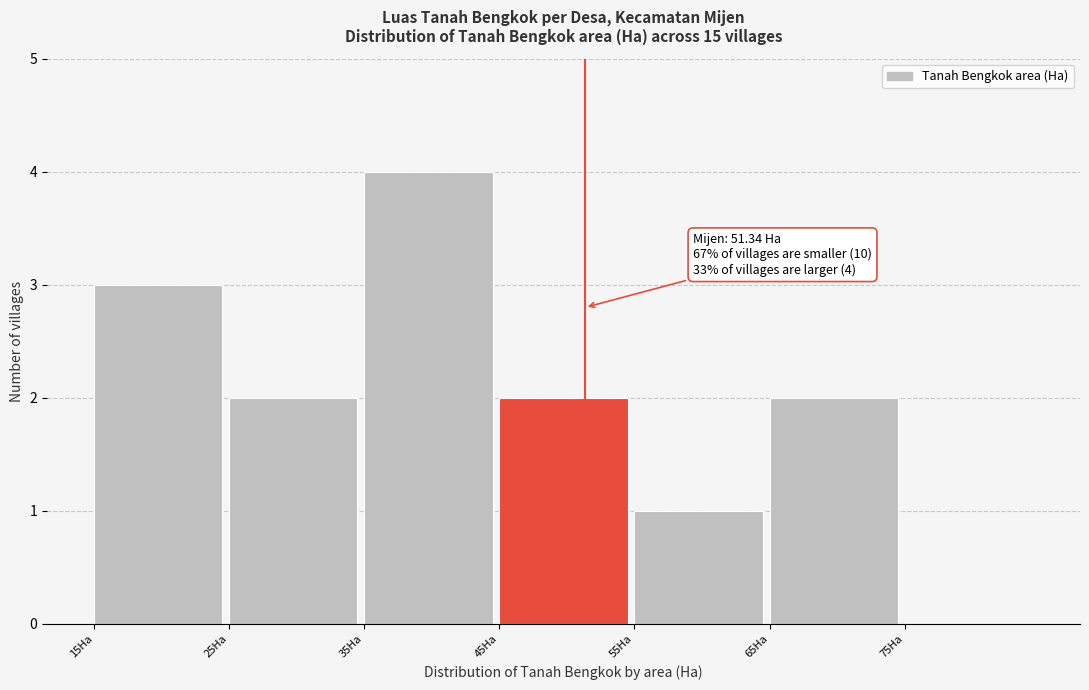

Which range on the x-axis has the tallest bar?

35 to 45